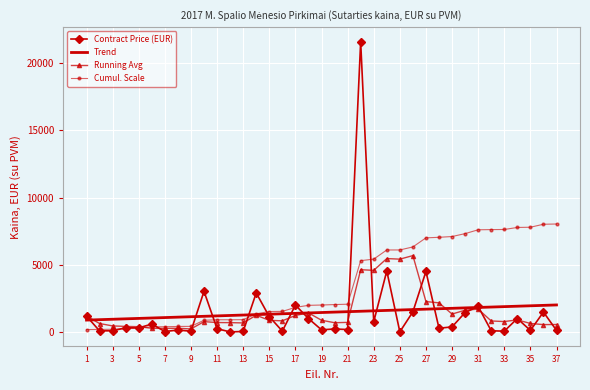

Rank the series by their maximum value, from lowest to highest.

Trend, Running Avg, Cumul. Scale, Contract Price (EUR)